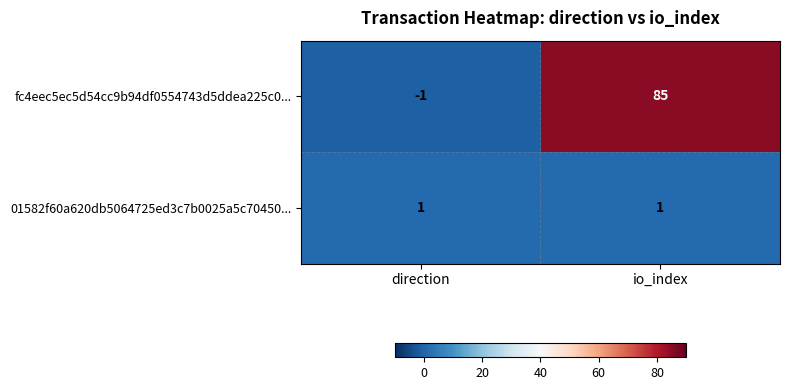

At io_index, list the series in order from largest to smallest.

fc4eec5ec5d54cc9b94df0554743d5ddea225c0..., 01582f60a620db5064725ed3c7b0025a5c70450...